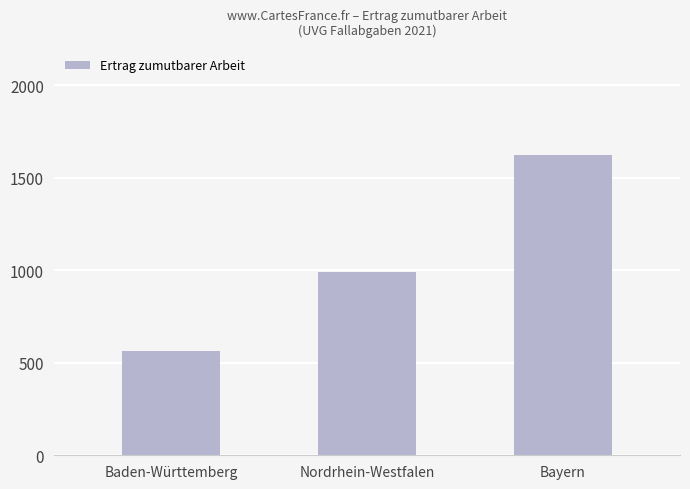

List the labels in order of value, largest first.

Bayern, Nordrhein-Westfalen, Baden-Württemberg